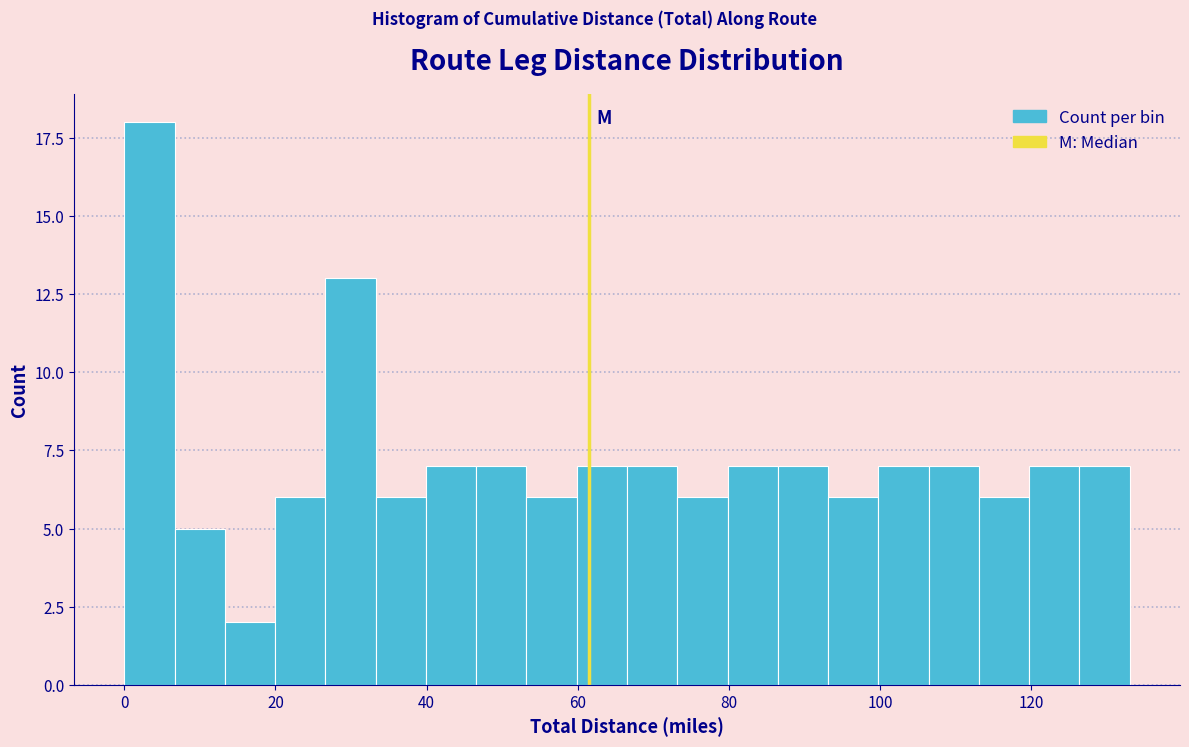

Around what value on the x-axis is the tallest bar? Give the approximate position of its centre, as read against the axis.

4